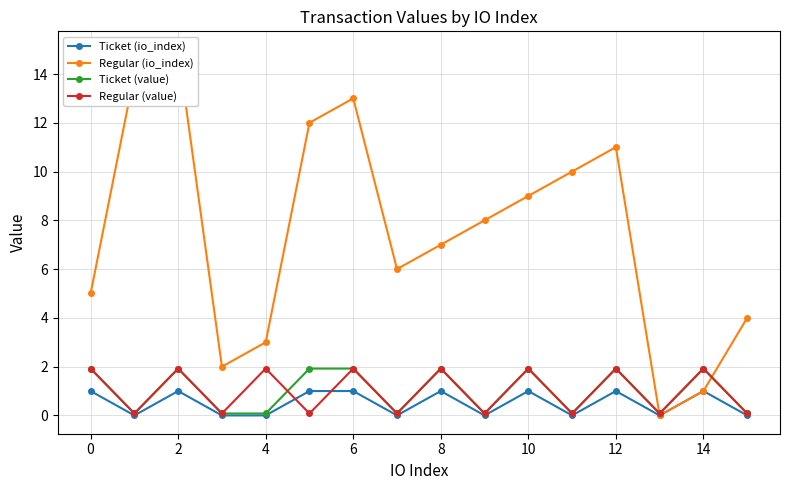

Where is the first local maximum for Ticket (io_index)?

2